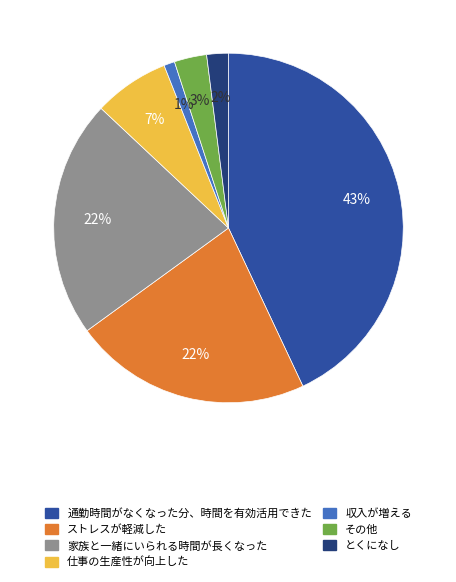

To the nearest percent, what is the average slice percentage?

14%